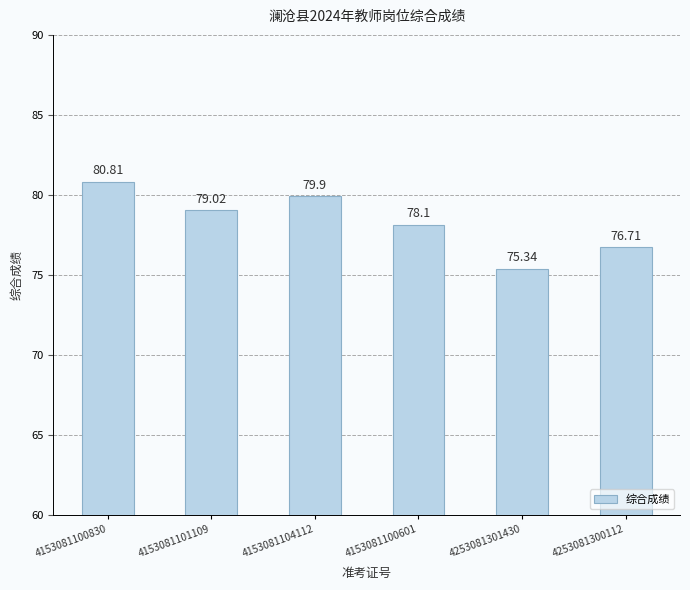

What is the sum of the values at 4153081100830 and 4153081101109?

159.8